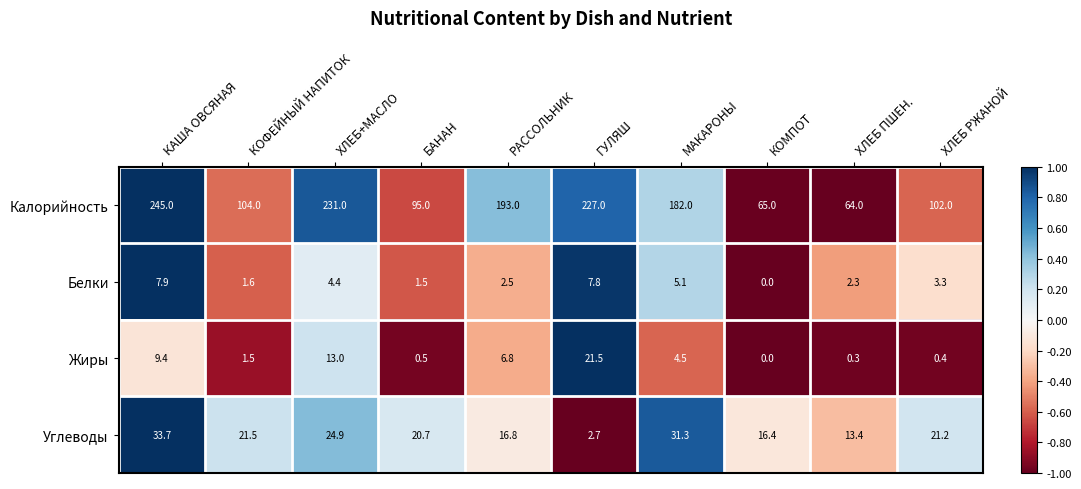

Which series has the widest spread of values?

Калорийность